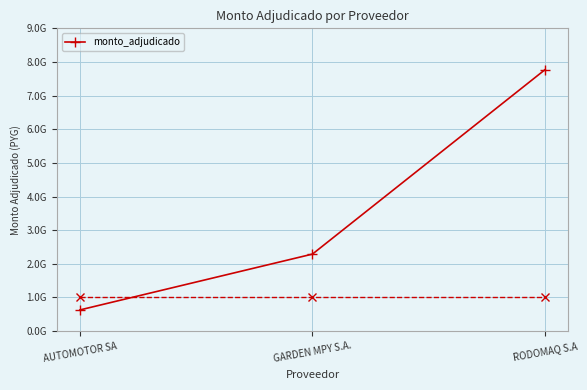

What is the sum of the values at GARDEN MPY S.A. and AUTOMOTOR SA?

2920498000